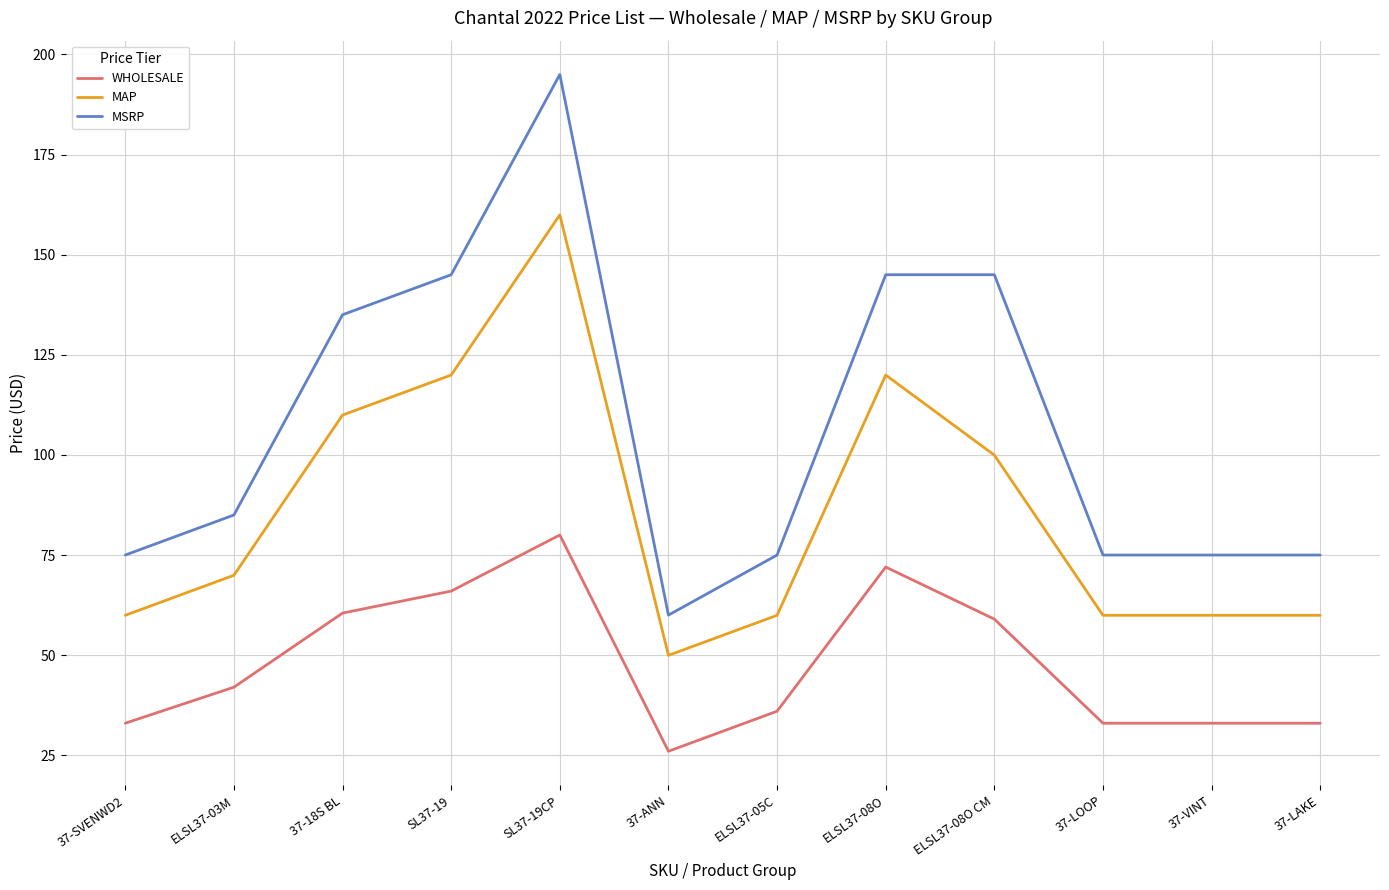

True or false: MAP and WHOLESALE intersect in this chart.

False